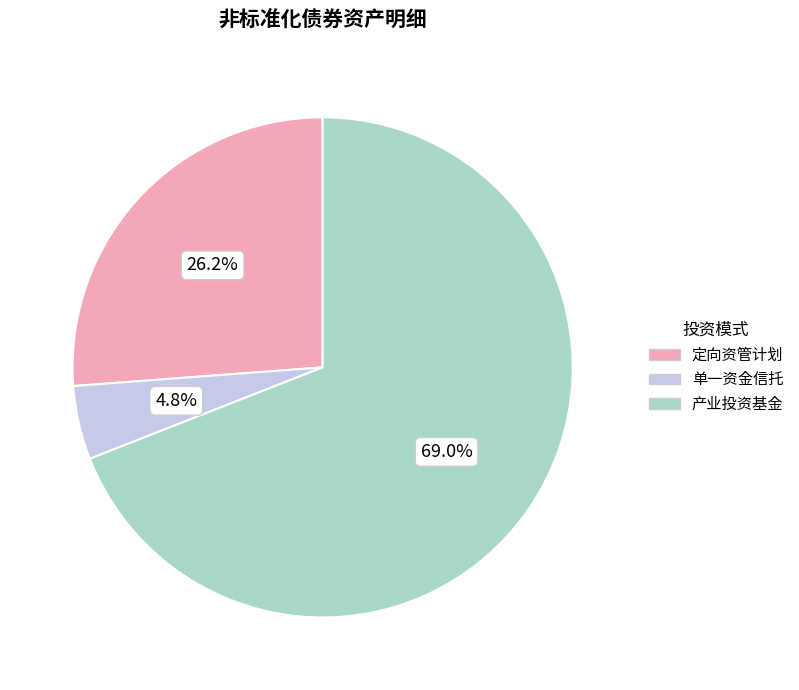

Rank the categories by value from lowest to highest.

单一资金信托, 定向资管计划, 产业投资基金